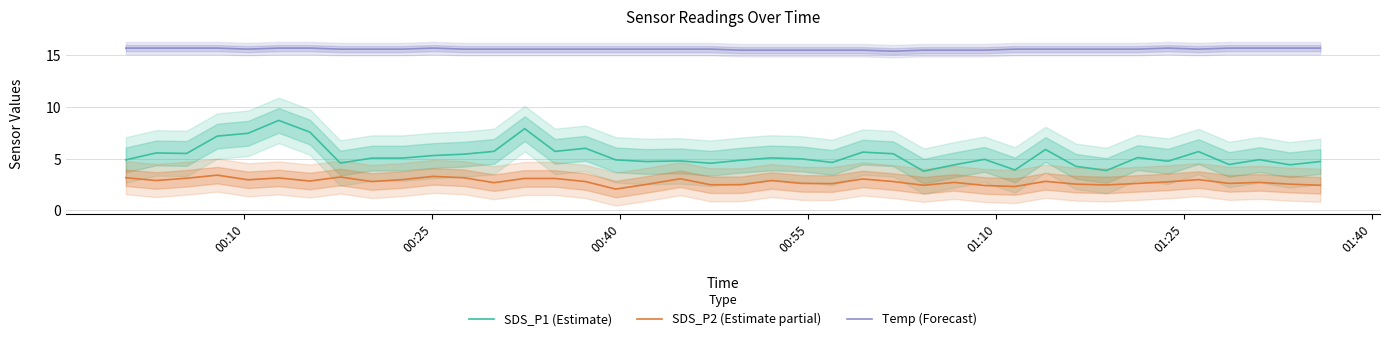

True or false: SDS_P2 (Estimate partial) and SDS_P1 (Estimate) cross at least once.

False